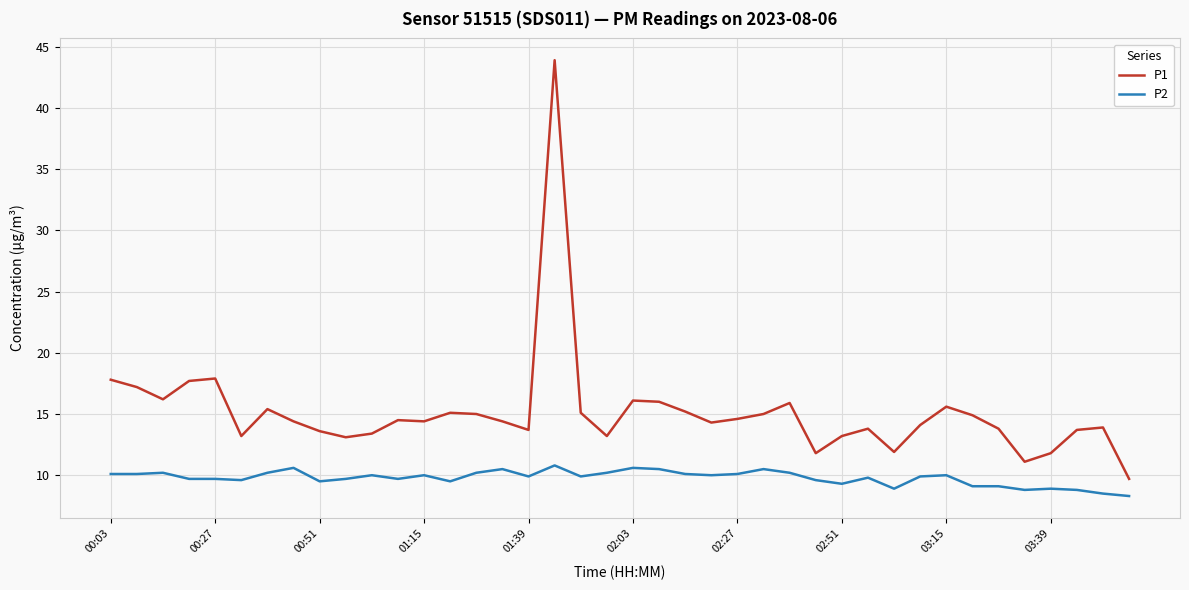

What is the minimum value shown in the chart?

8.3